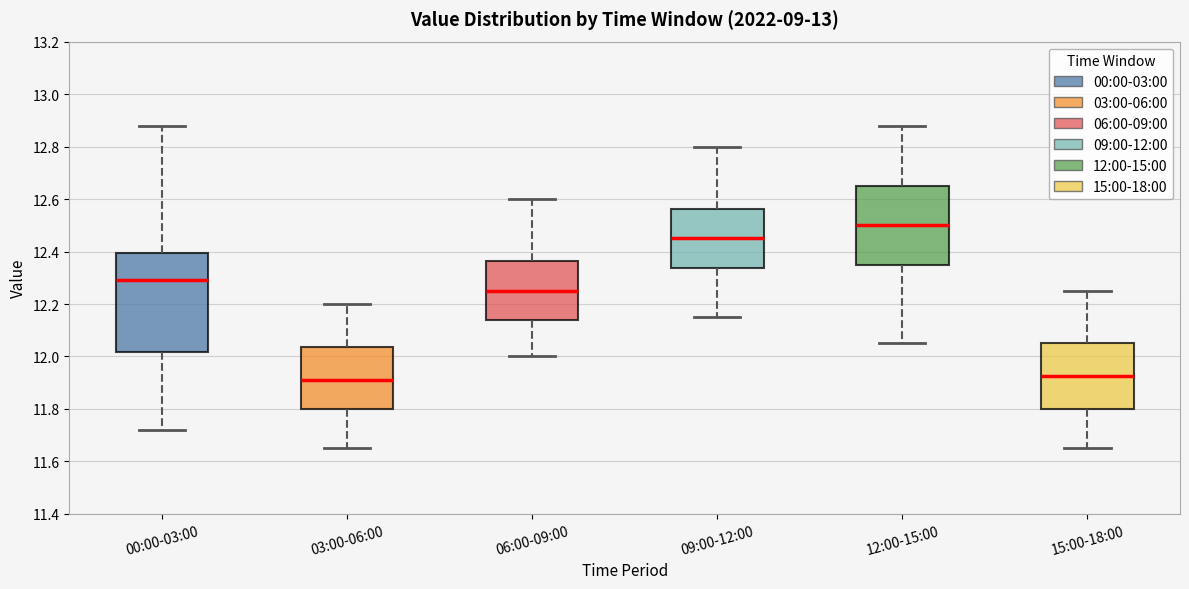

Where is the lower edge of the box for 12:00-15:00 on the y-axis? The values are not printed on the chart, so give them approximately, as read against the axis.

12.36